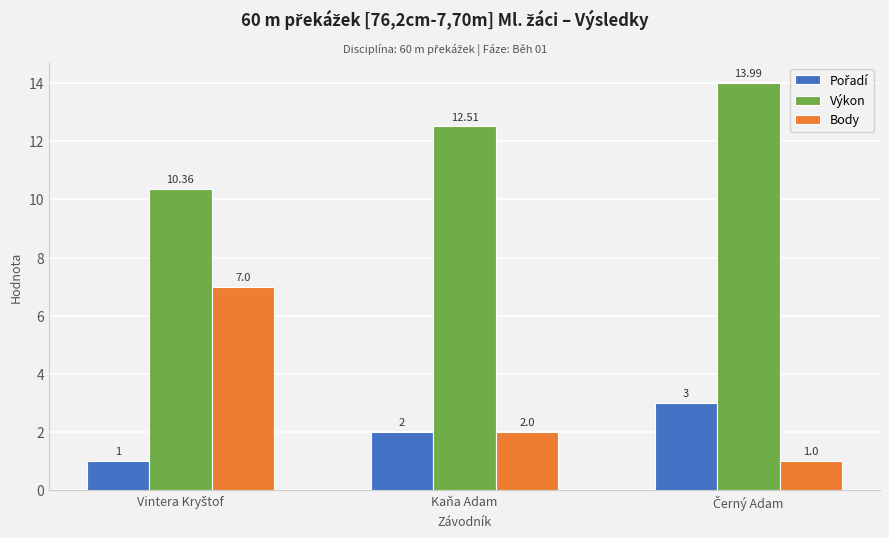

At how many categories does at least one series exceed 3?

3